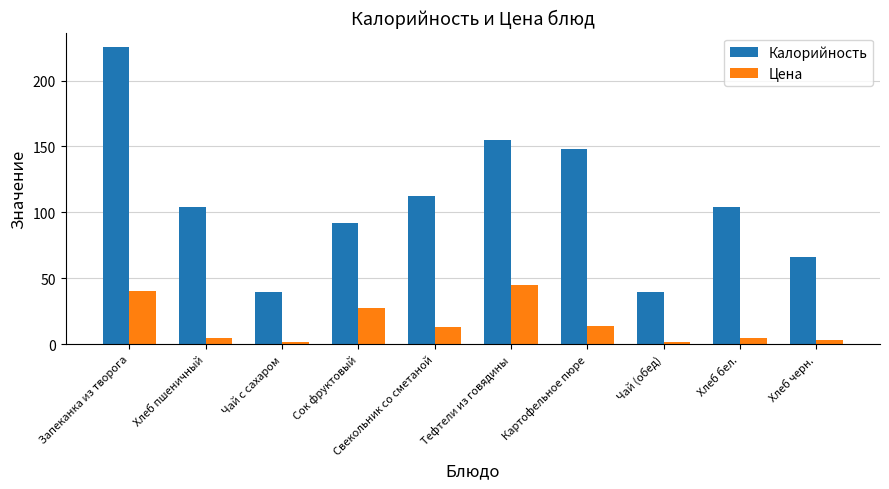

Rank the series by their average value, from highest to lowest.

Калорийность, Цена